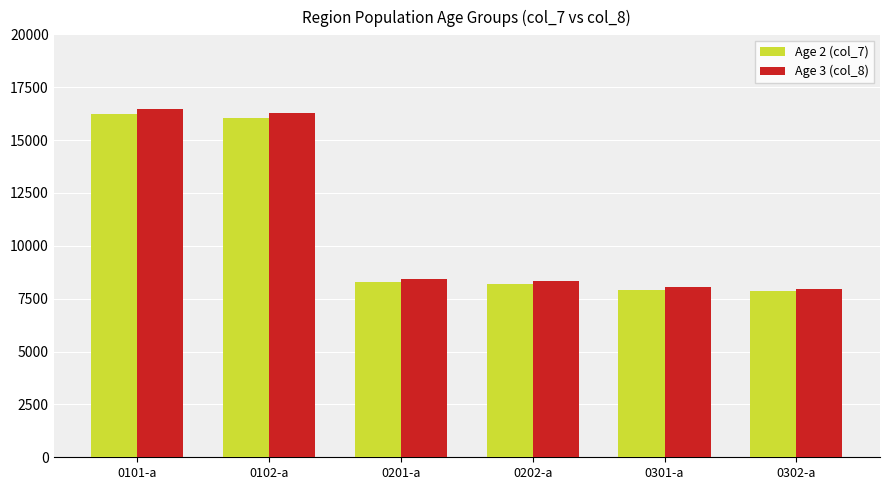

How many distinct data groups are displayed?

2